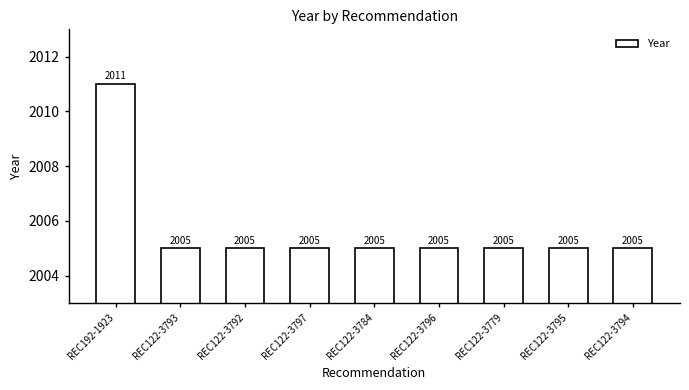

Reading left to right, list all the values displayed in this chart.

REC192-1923=2011	REC122-3793=2005	REC122-3792=2005	REC122-3797=2005	REC122-3784=2005	REC122-3796=2005	REC122-3779=2005	REC122-3795=2005	REC122-3794=2005